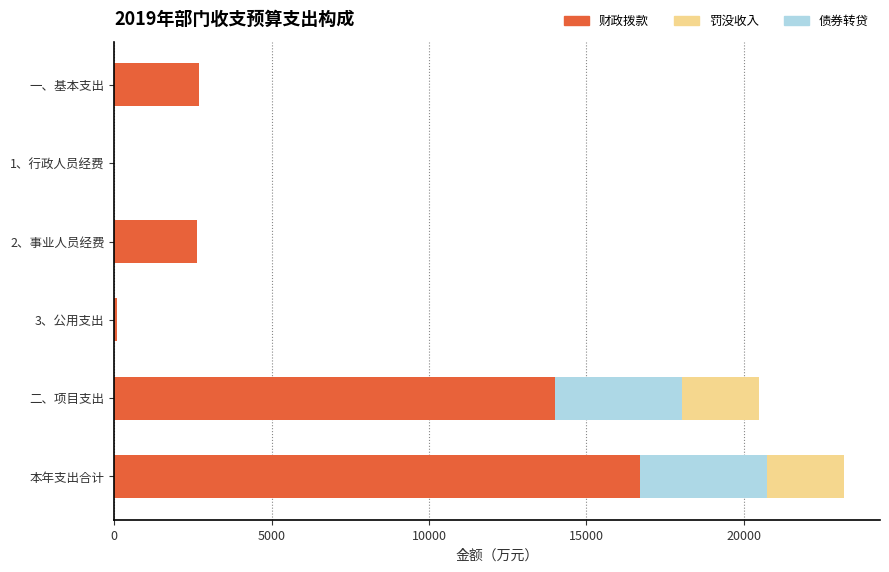

Where is 财政拨款 nearest to the value 8355?

一、基本支出